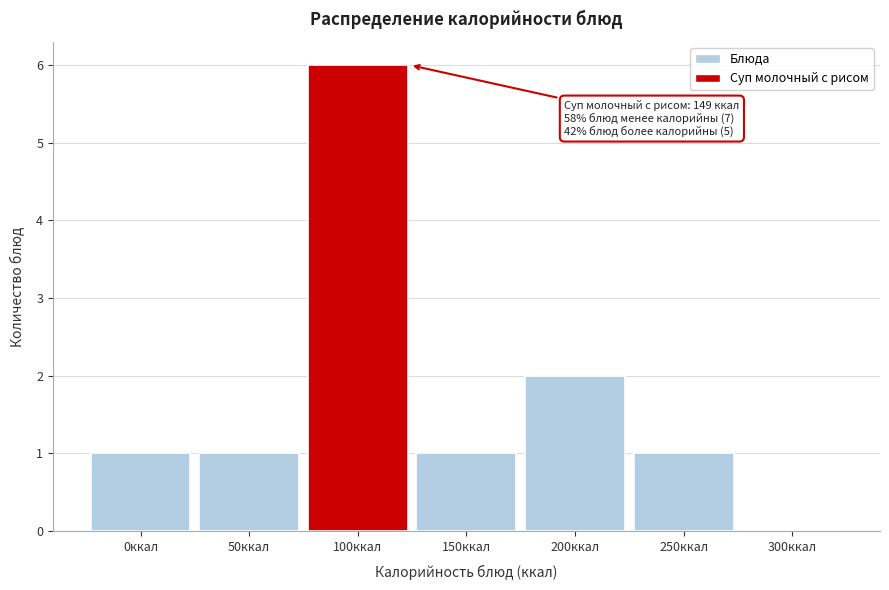

Reading left to right, what are all the values shown in this chart?

0ккал=1	50ккал=1	100ккал=6	150ккал=1	200ккал=2	250ккал=1	300ккал=0